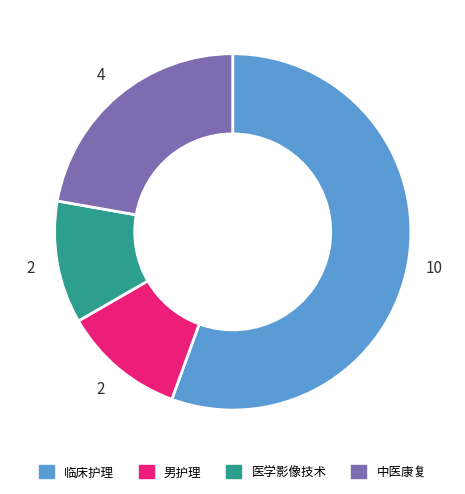

Combined, do 中医康复 and 男护理 account for over 50%?

No